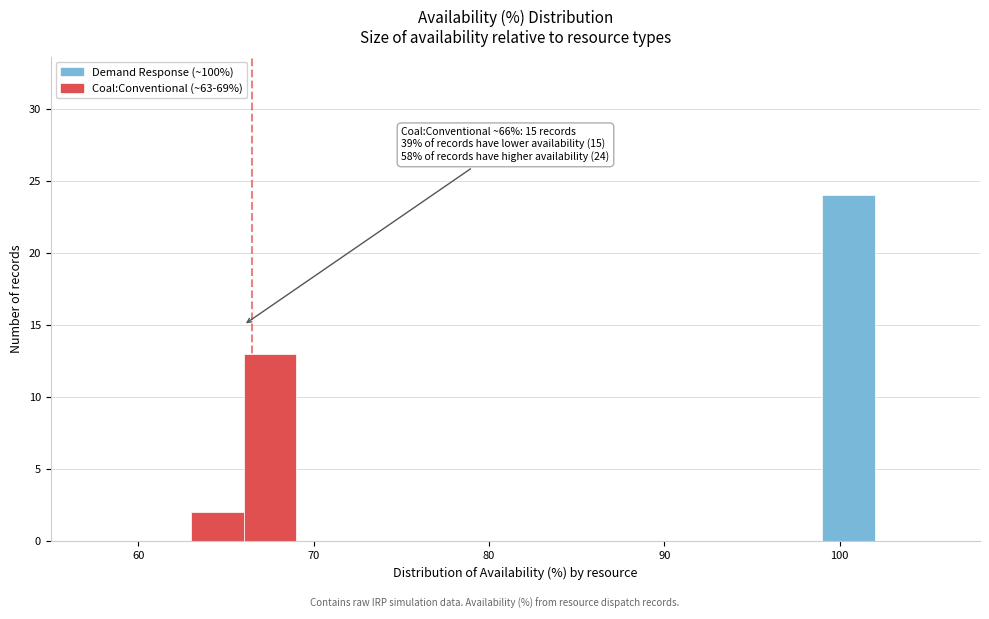

Around what value on the x-axis is the tallest bar? Give the approximate position of its centre, as read against the axis.

101